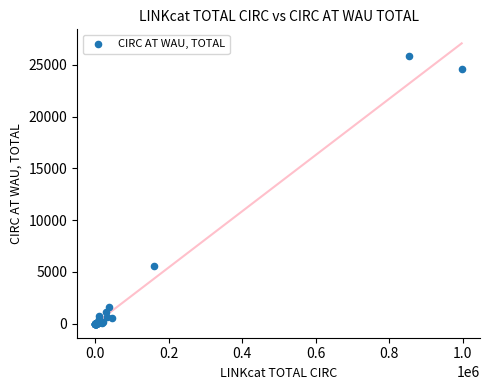

What Y value in the scatter plot is closest to 12944?

5530